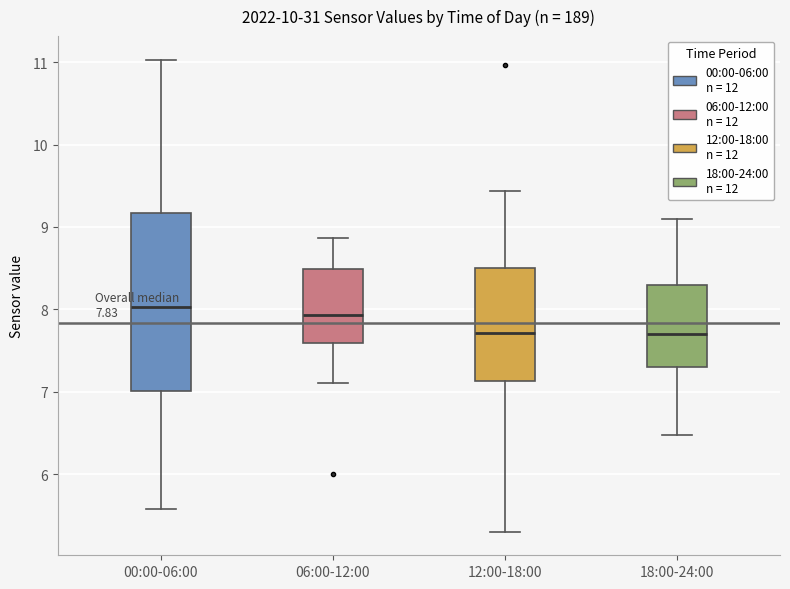

Which box is the tallest, from its lower edge to its upper edge?

00:00-06:00